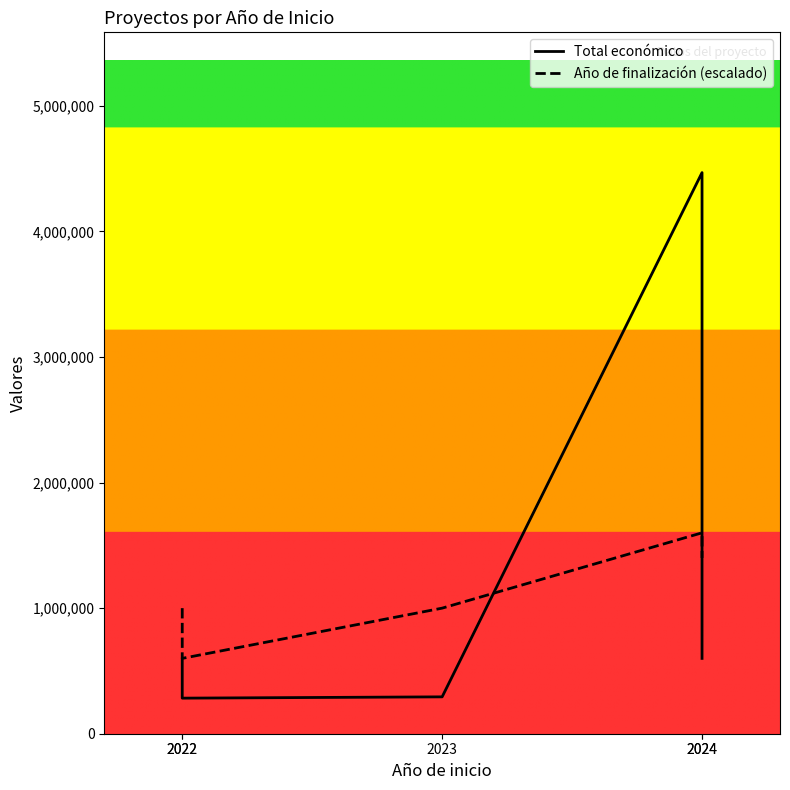

What is the greatest value displayed?

4468538